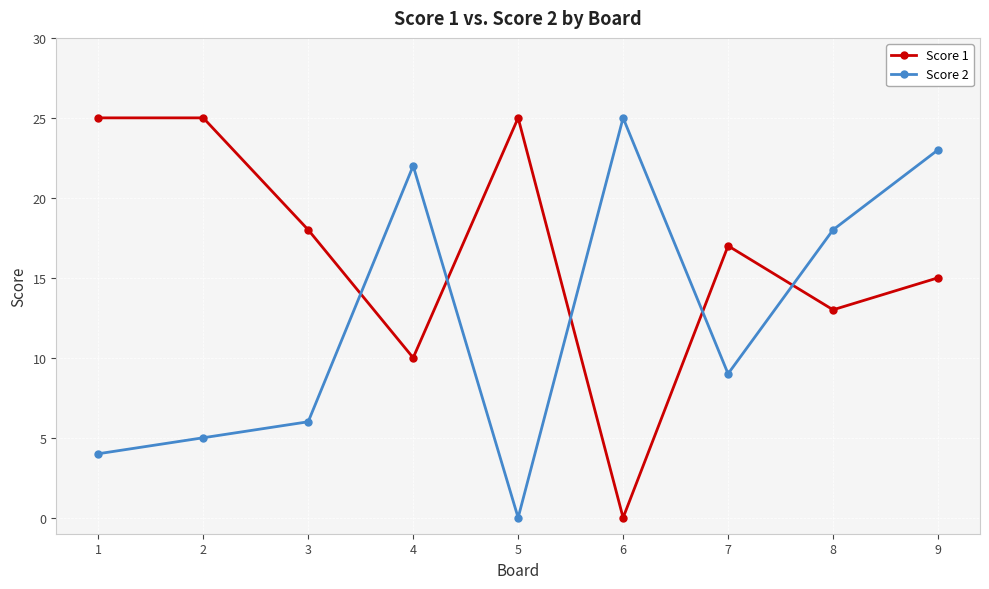

Rank the categories by Score 2 value from lowest to highest.

5, 1, 2, 3, 7, 8, 4, 9, 6